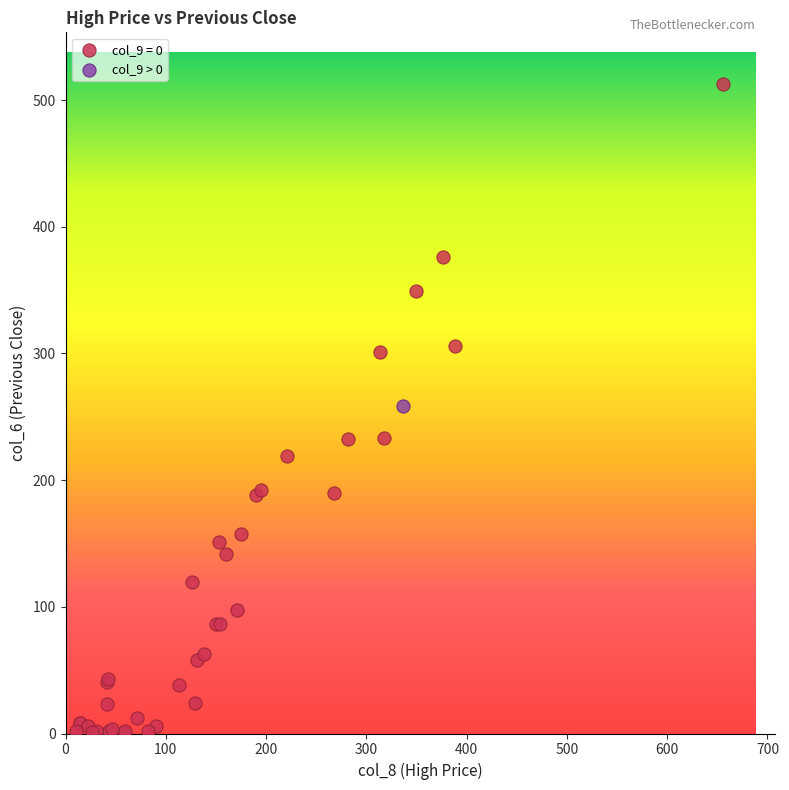

What are all the series names shown in the legend?

col_9 = 0, col_9 > 0